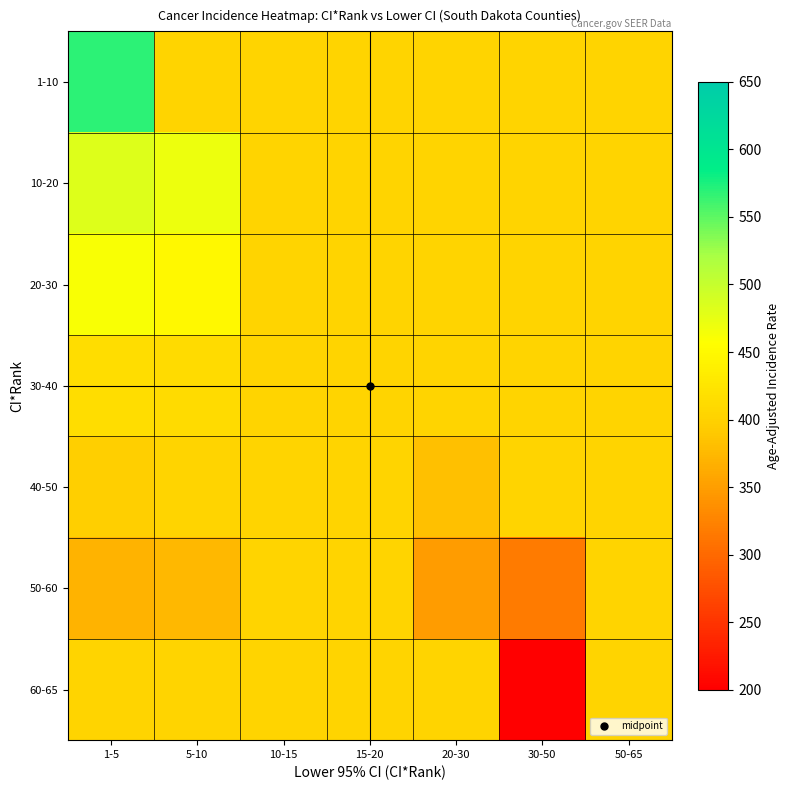

Rank the series by their maximum value, from highest to lowest.

1-10, 10-20, 20-30, 30-40, 40-50, 50-60, 60-65